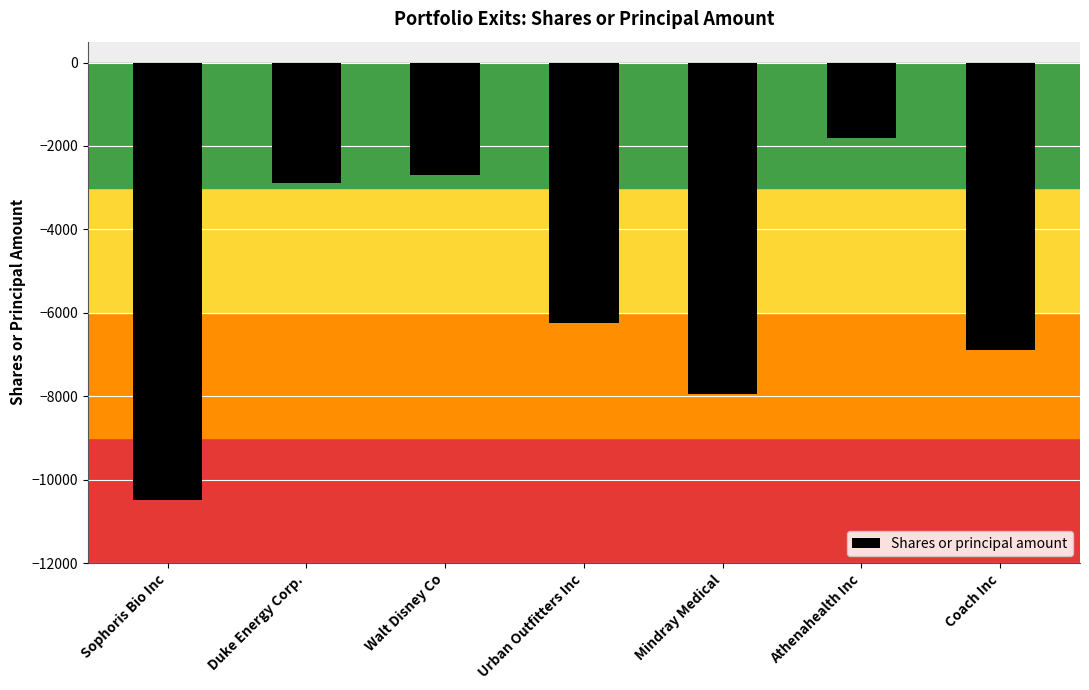

Is it true that the value at Urban Outfitters Inc is -10606?

False